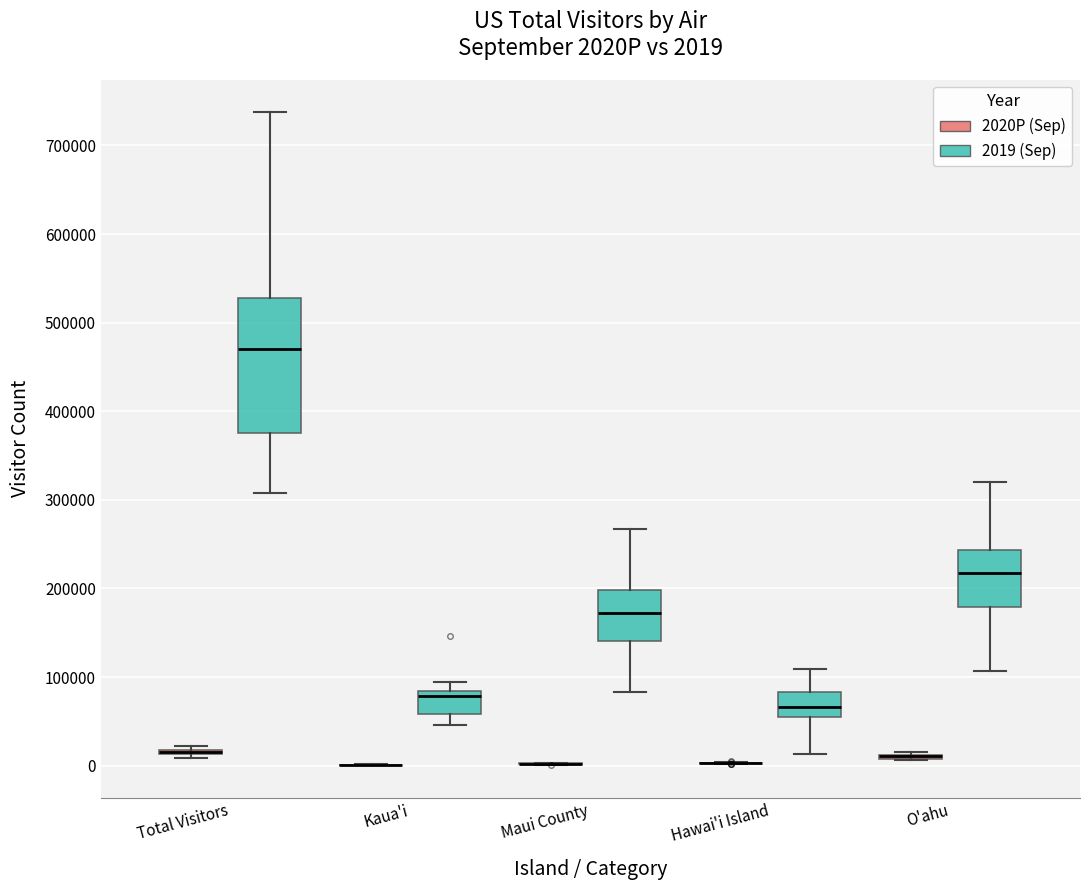

Comparing the boxes themselves (not the whiskers), which one is the tallest?

Total Visitors (2019 (Sep))